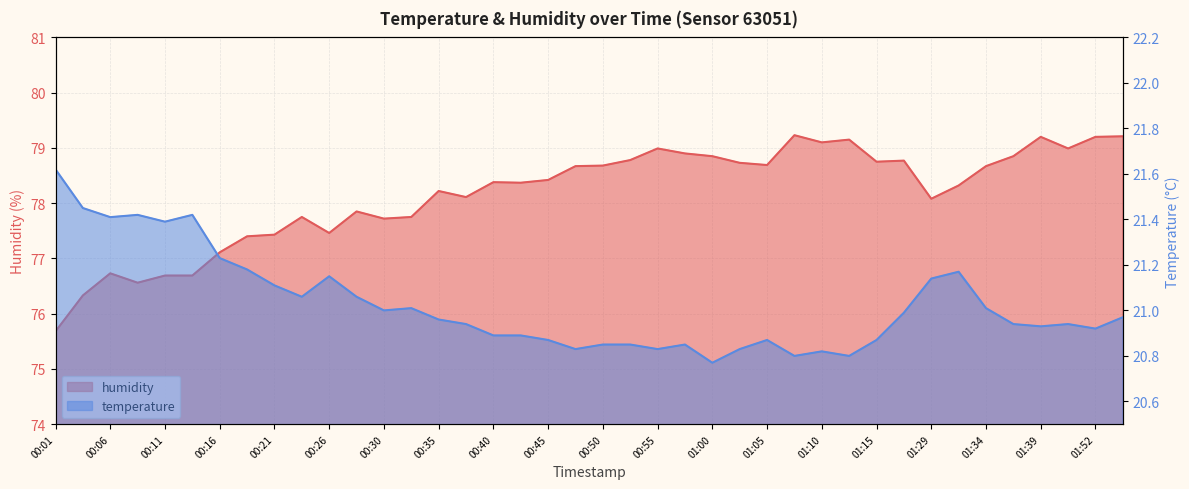

What is the greatest value displayed?

79.2